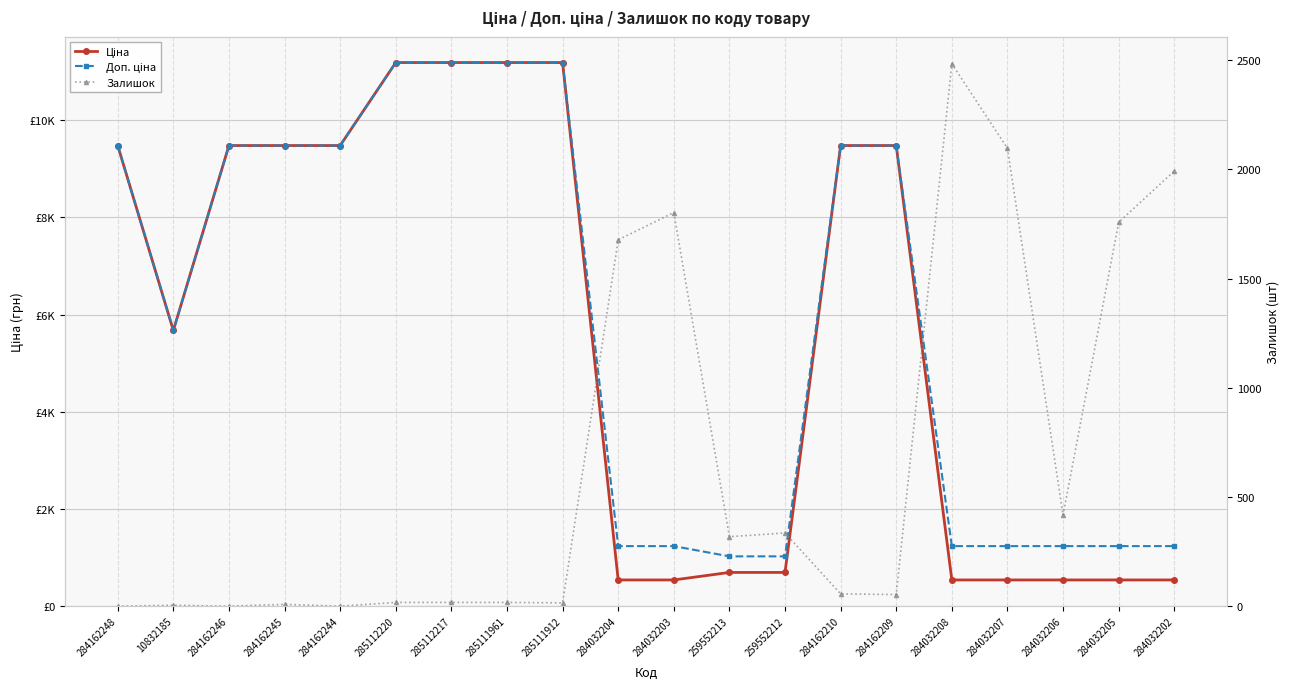

Reading left to right, transcribe all the data shown in this chart.

Ціна: 9480.1	5673.8	9480.1	9480.1	9480.1	11188.2	11188.2	11188.2	11188.2	539.0	539.0	693.7	693.7	9480.1	9480.1	539.0	539.0	539.0	539.0	539.0
Доп. ціна: 9480.1	5673.8	9480.1	9480.1	9480.1	11188.2	11188.2	11188.2	11188.2	1235.4	1235.4	1024.6	1024.6	9480.1	9480.1	1235.4	1235.4	1235.4	1235.4	1235.4
Залишок: 0.0	4.0	0.0	8.0	0.0	17.0	17.0	17.0	15.0	1677.0	1802.0	318.0	335.0	56.0	53.0	2483.0	2096.0	417.0	1757.0	1992.0